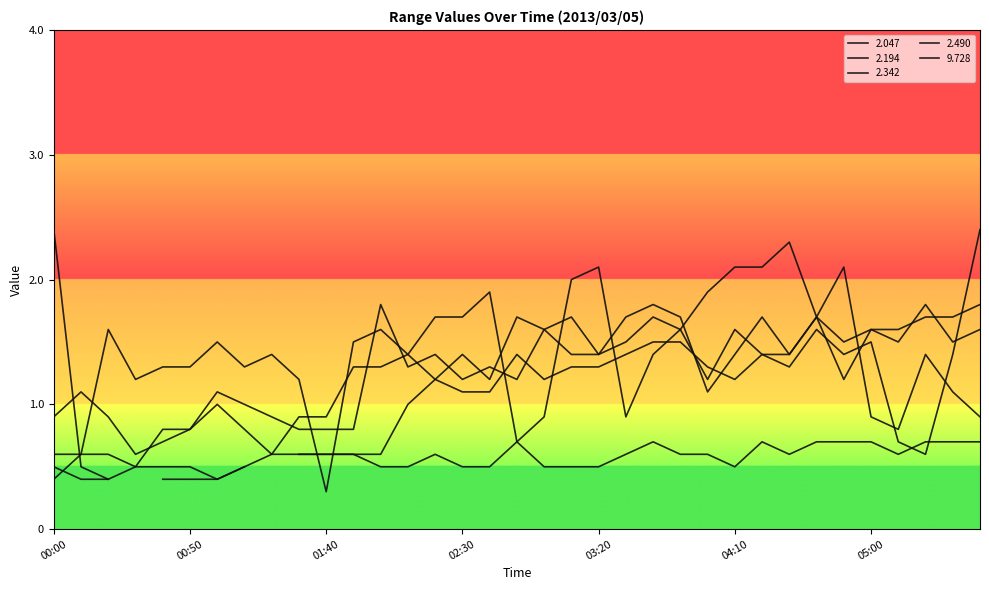

What is the difference between the maximum and minimum values in the 2.342 series?

1.2